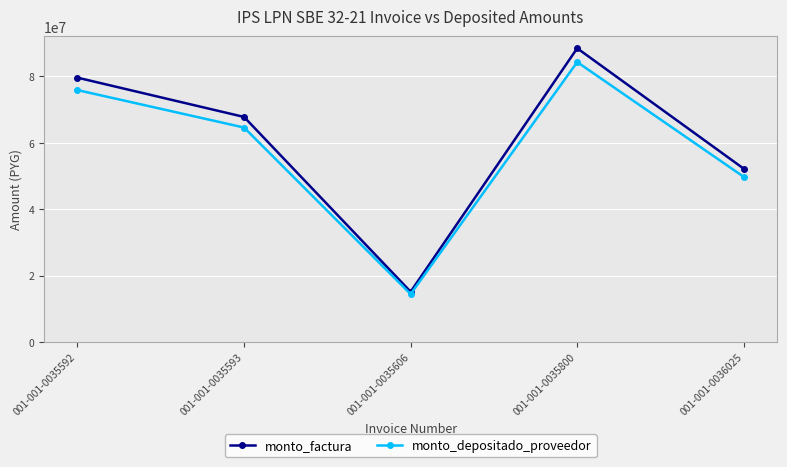

Where is the first local minimum for monto_depositado_proveedor?

001-001-0035606